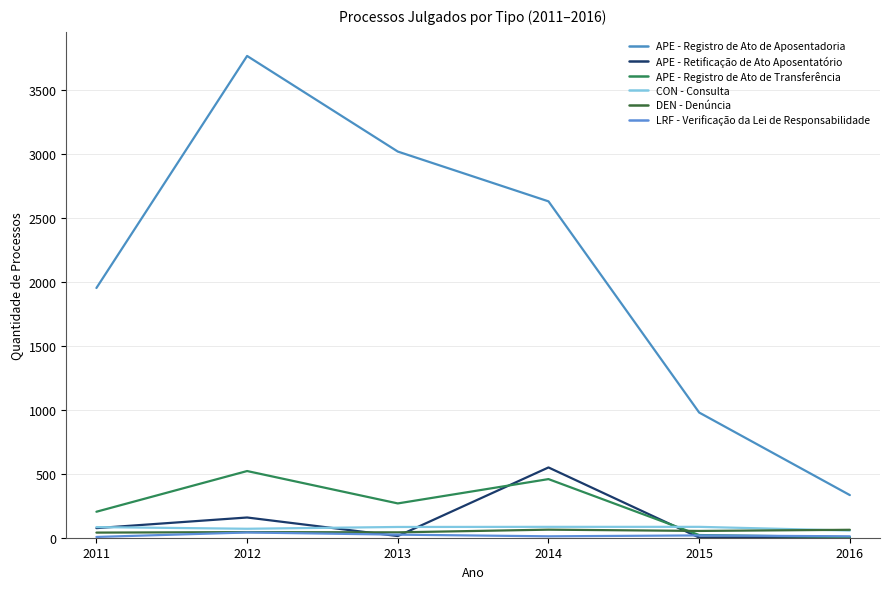

What is the spread (max minus min) of values at 2014?

2617